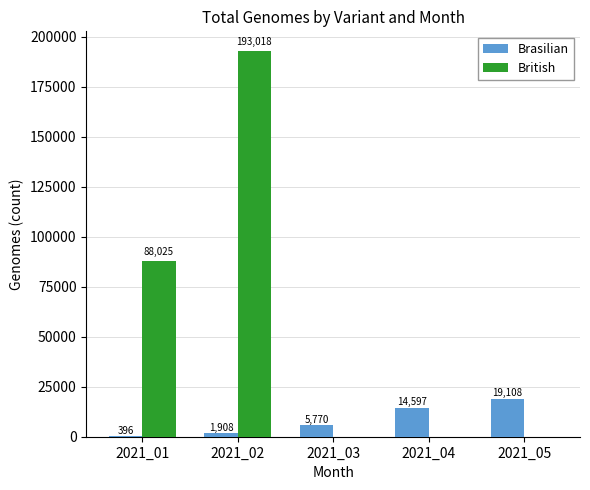

How many groups of bars are there?

5